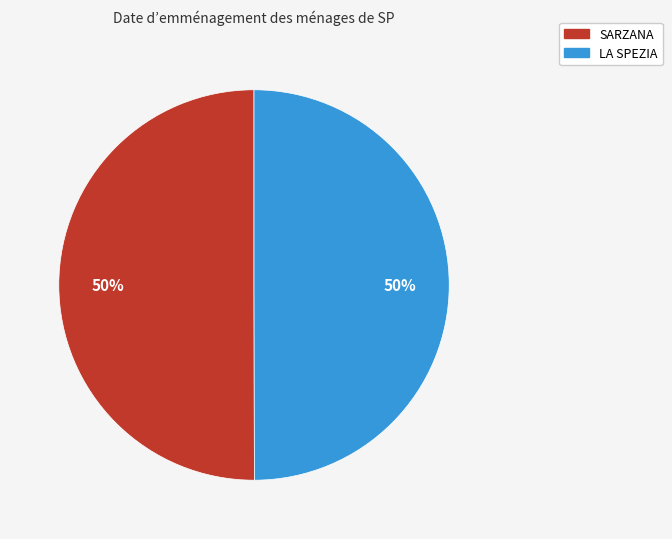

What is the ratio of the value at SARZANA to the value at LA SPEZIA?

1.0